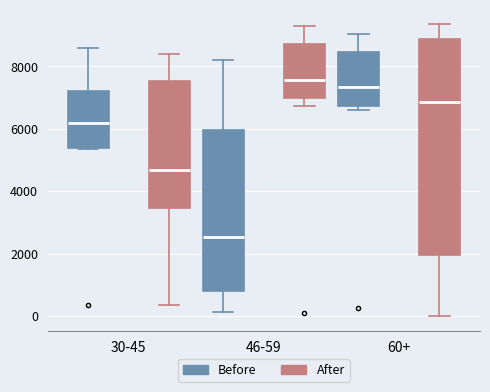

Which box has the lowest median line?

46-59 (Before)